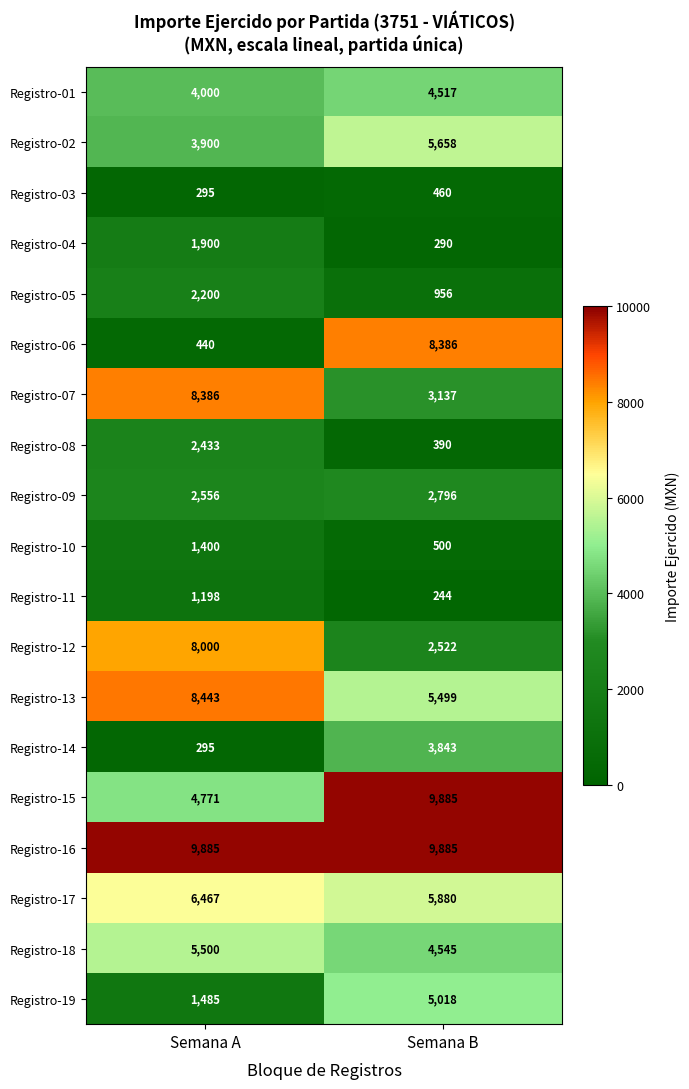

What is the difference between the maximum and minimum values in the Registro-06 series?

7946